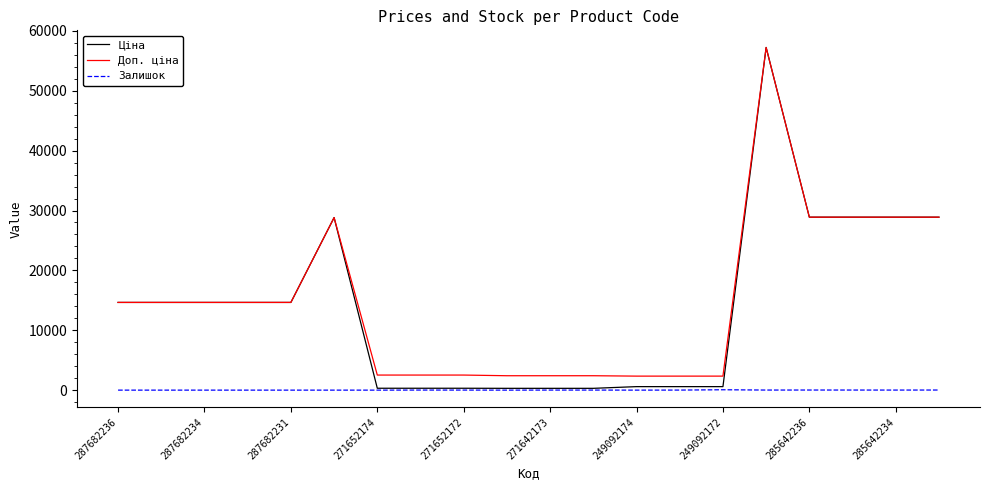

What is the difference between the maximum and minimum values in the Доп. ціна series?

54895.8